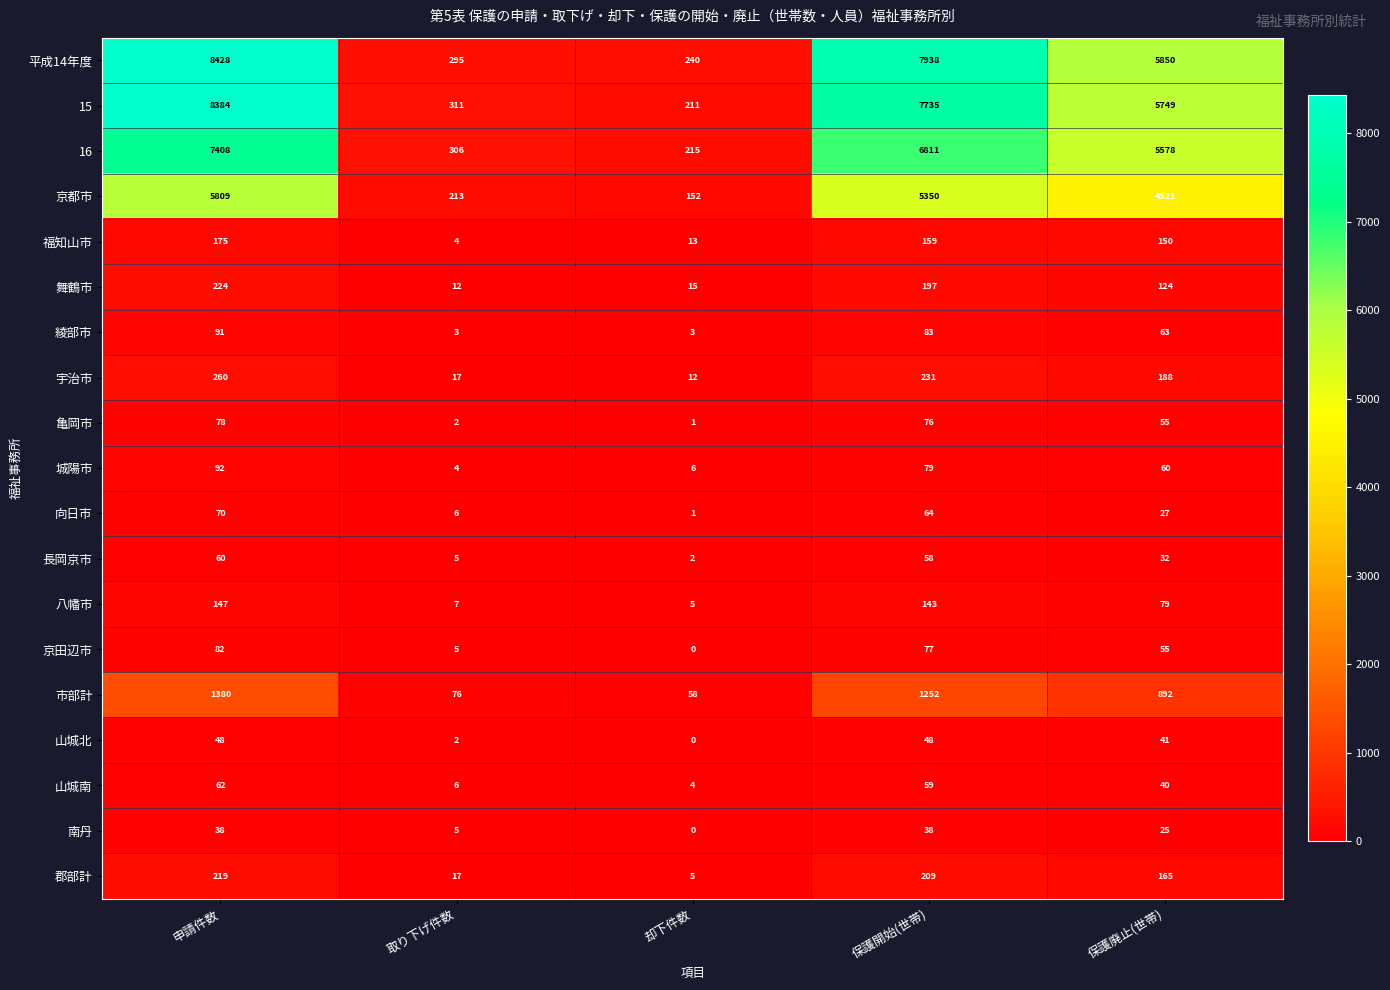

How many data points in 南丹 are less than 25?

2